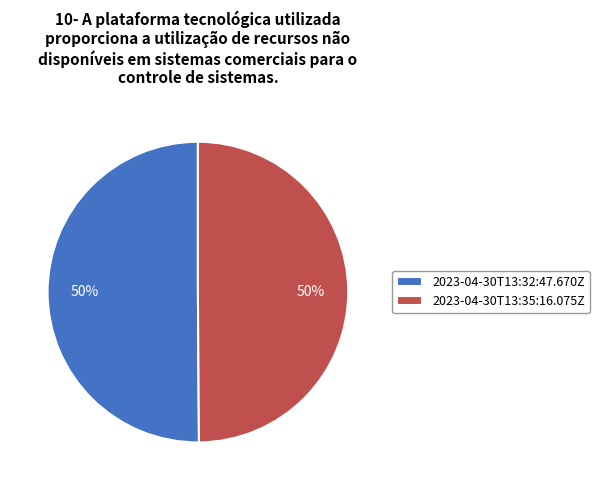

What percentage is the 2023-04-30T13:32:47.670Z slice, to the nearest percent?

50%